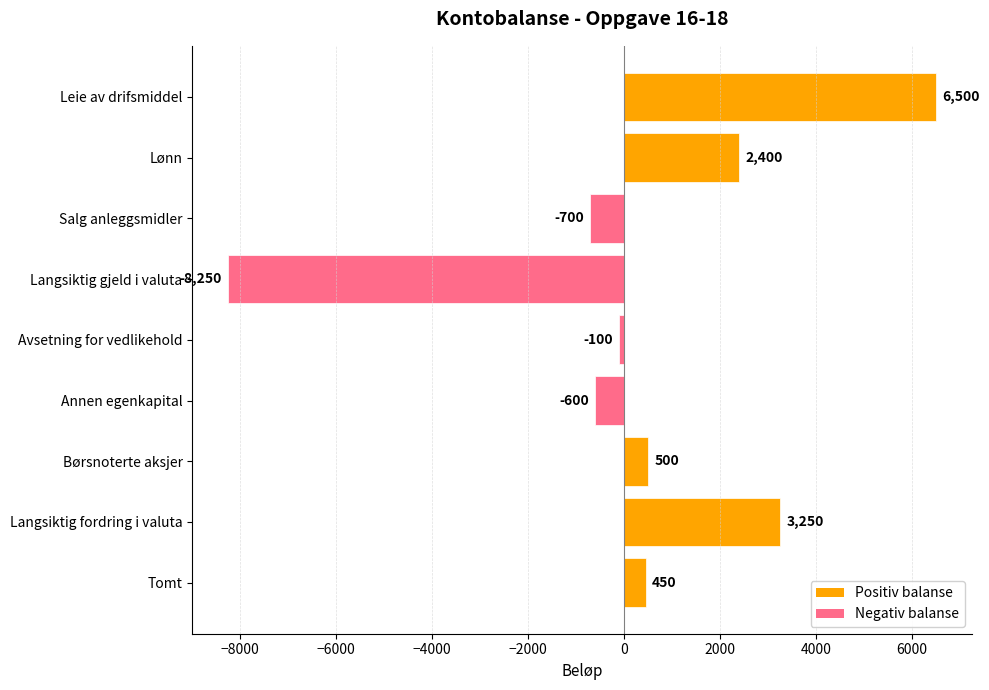

Reading top to bottom, extract all data points from this chart.

6500	2400	-700	-8250	-100	-600	500	3250	450